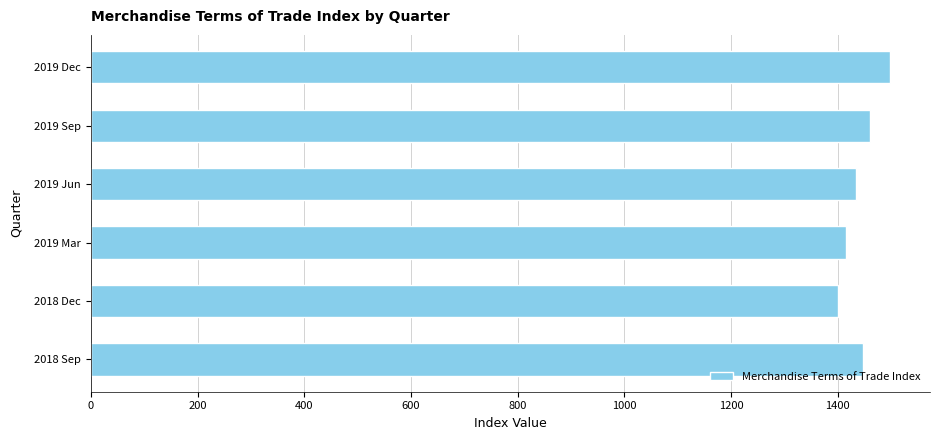

What is the greatest value displayed?

1498